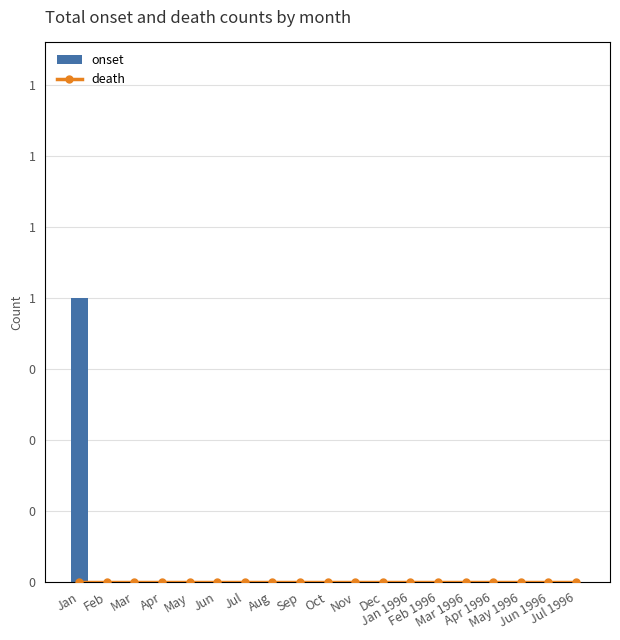

How many groups of bars are there?

19